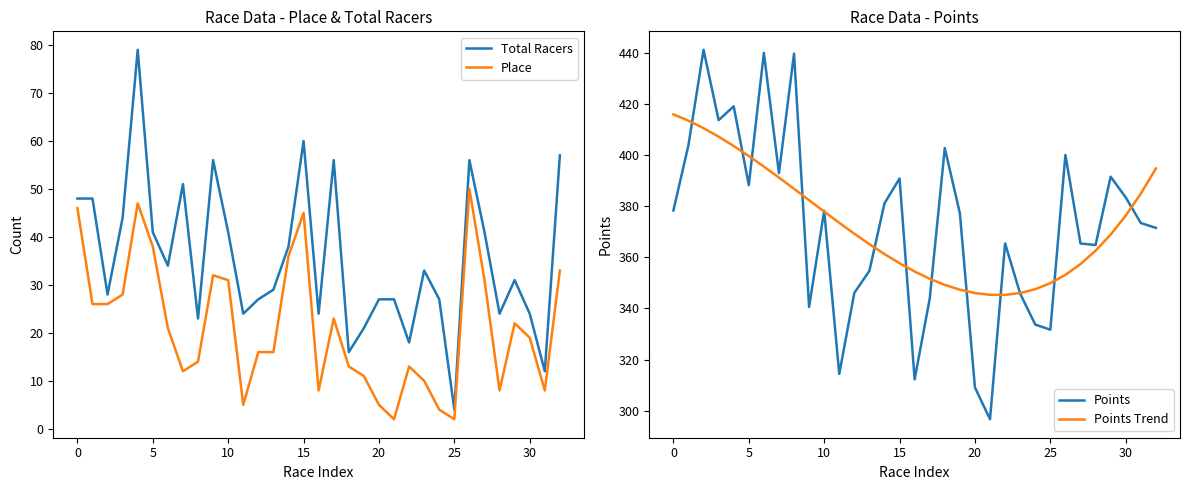

What are all the series names shown in the legend?

Total Racers, Place, Points, Points Trend